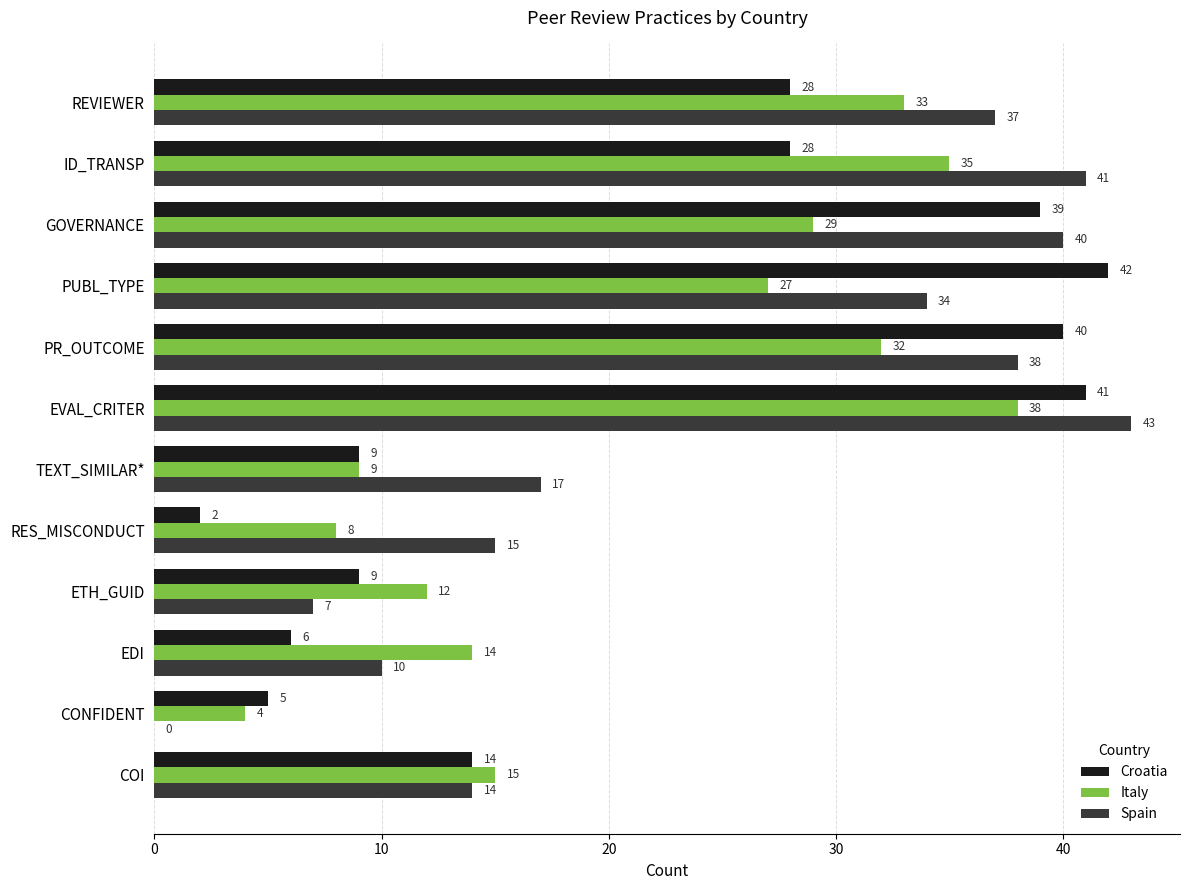

Which series has the largest total across all categories?

Spain